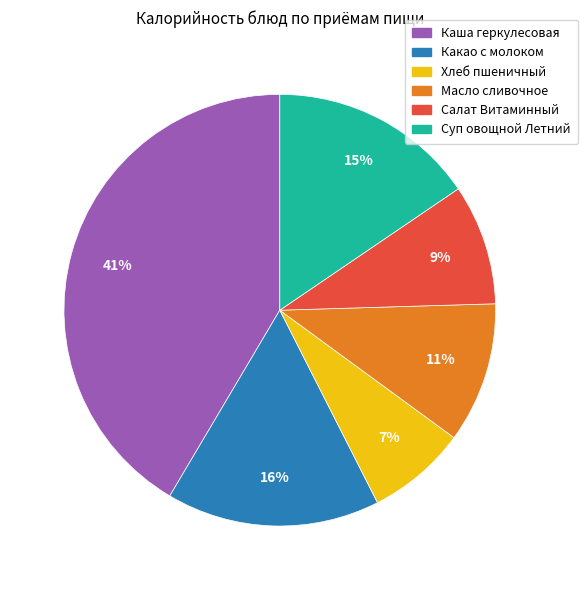

The Хлеб пшеничный slice represents 16% of the pie. True or false?

False